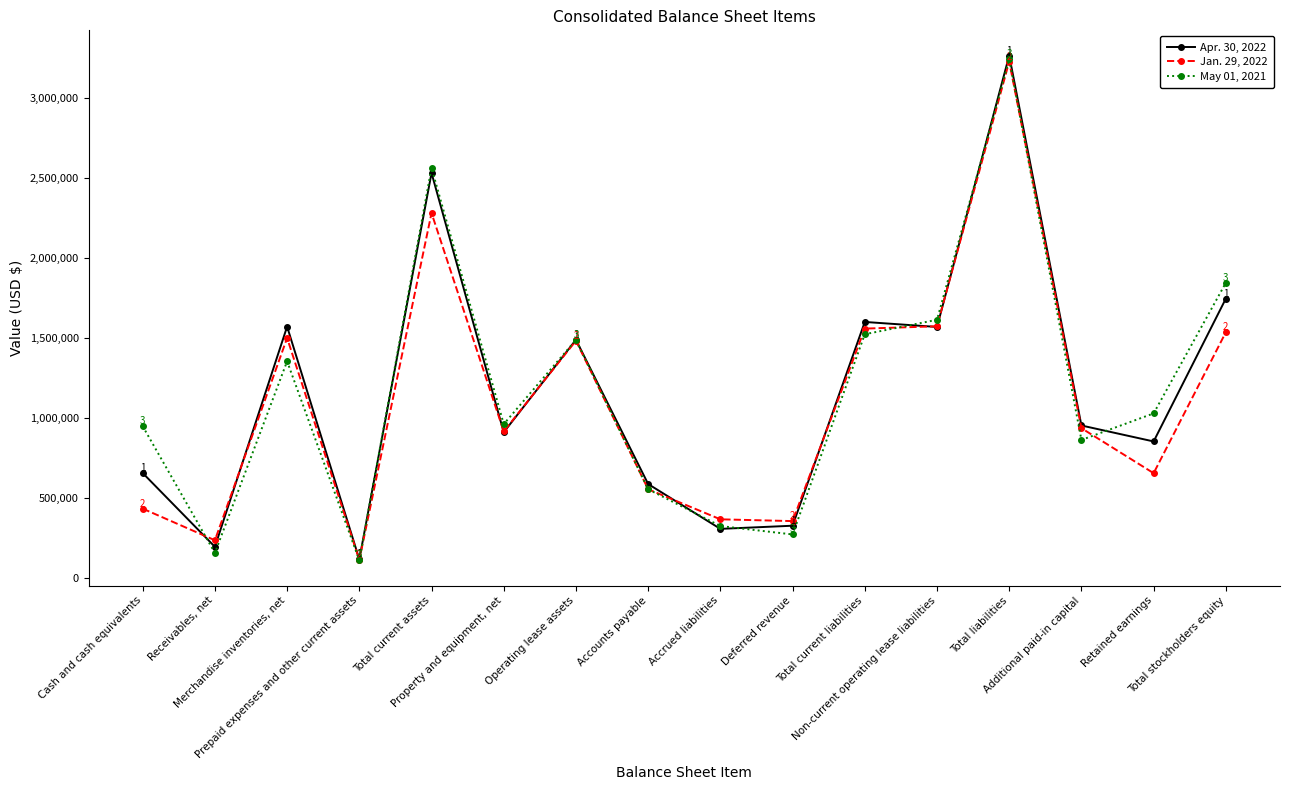

Where do Jan. 29, 2022 and Apr. 30, 2022 first cross each other?

Cash and cash equivalents and Receivables, net